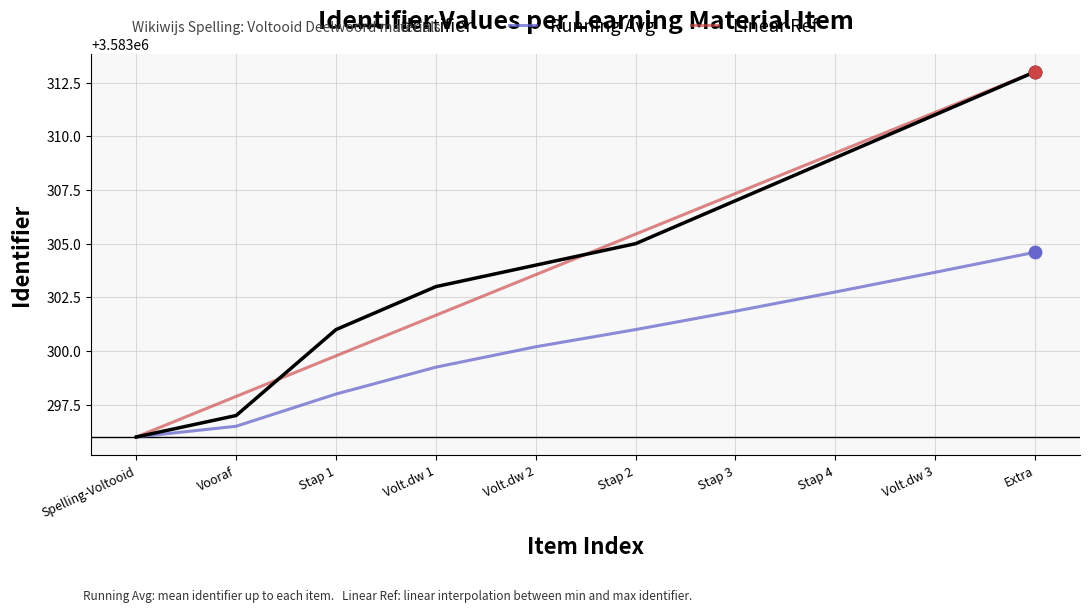

What is the total value across all series at Volt.dw 2?

10749907.8